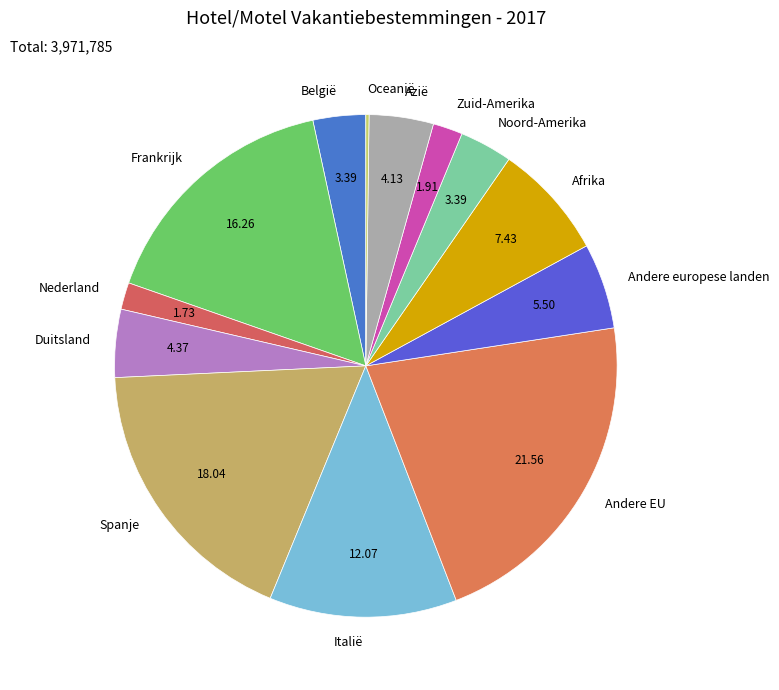

Does Andere EU represent more than half of the total?

No